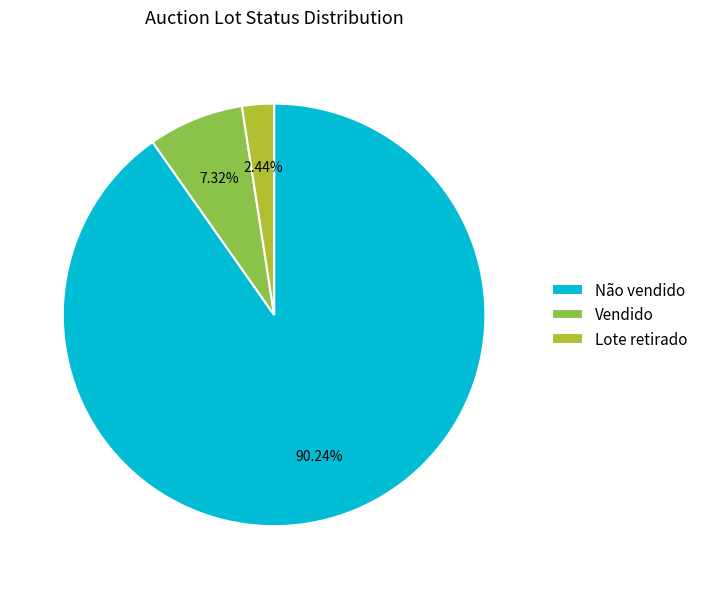

What percentage is the Não vendido slice, to the nearest percent?

90%